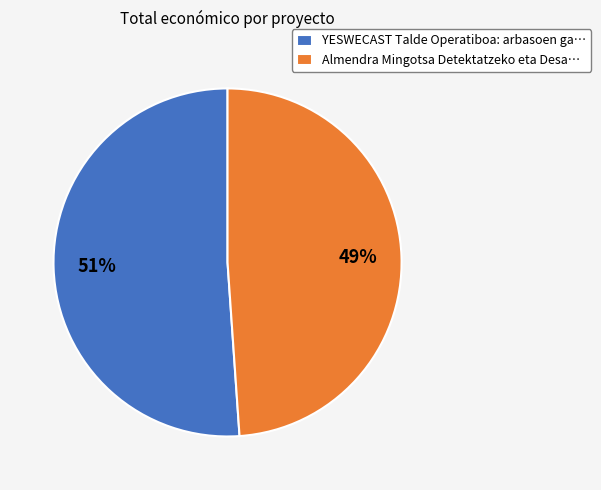

Count the number of slices in the pie.

2